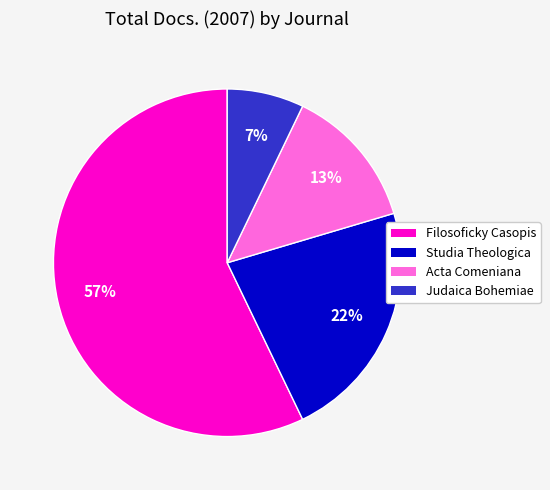

What is the smallest slice in the pie chart?

Judaica Bohemiae